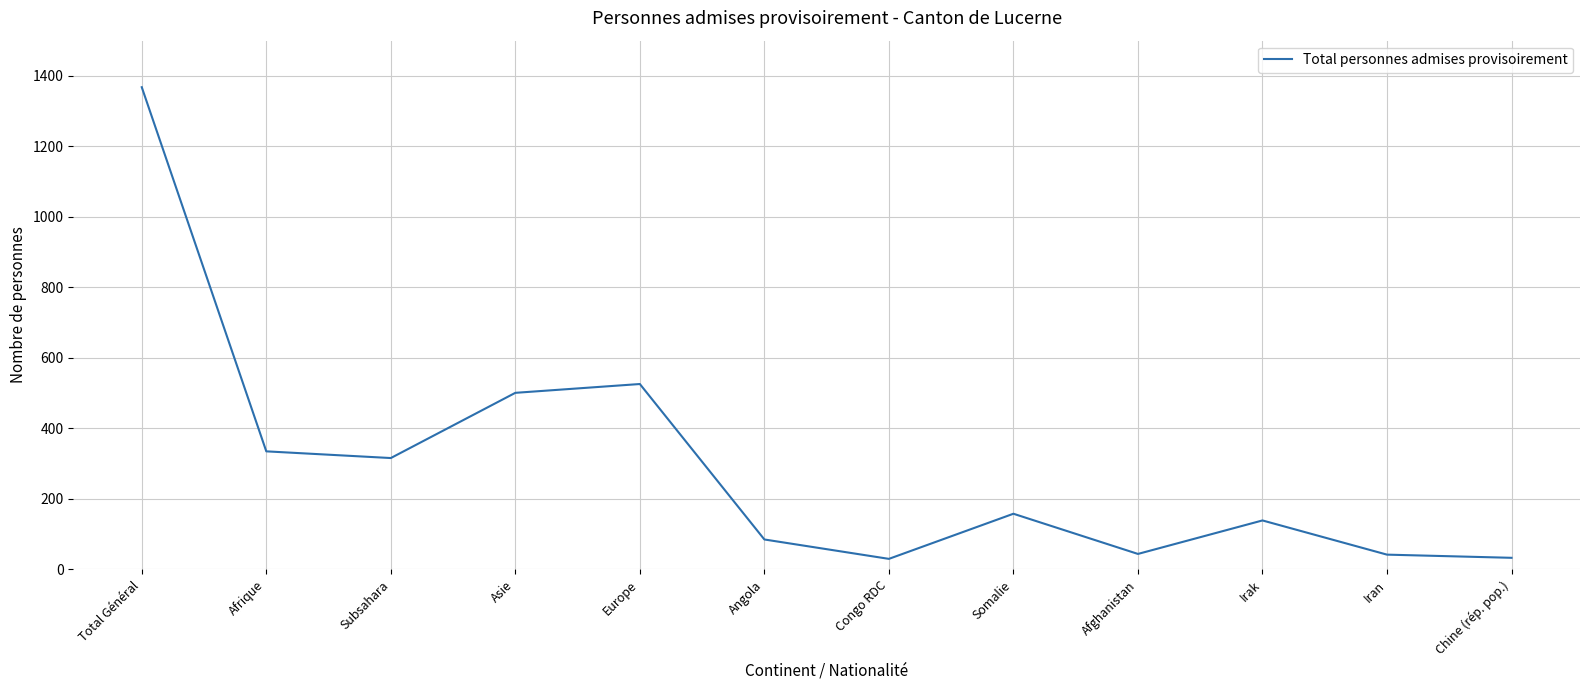

What is the sum of the values at Irak and Asie?

640